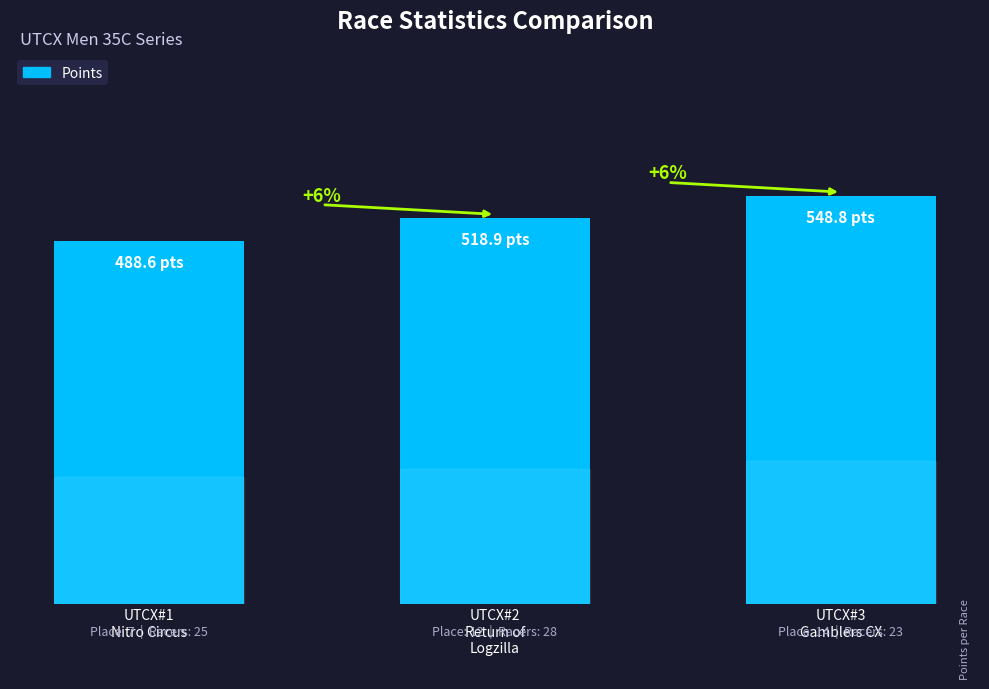

Rank the categories by value from highest to lowest.

UTCX#3
Gamblers CX, UTCX#2
Return of
Logzilla, UTCX#1
Nitro Circus